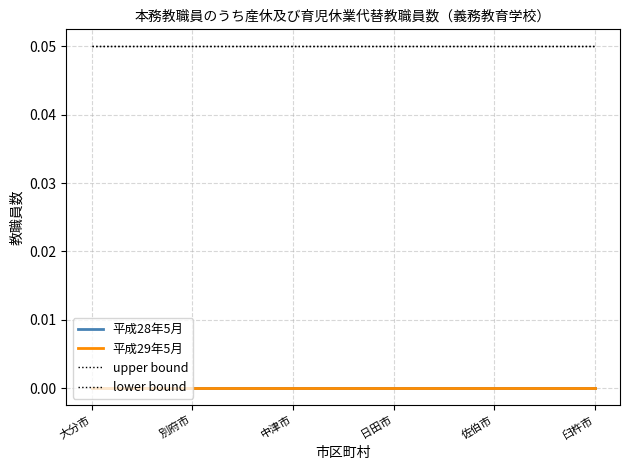

What is the total value across all series at 大分市?

0.1